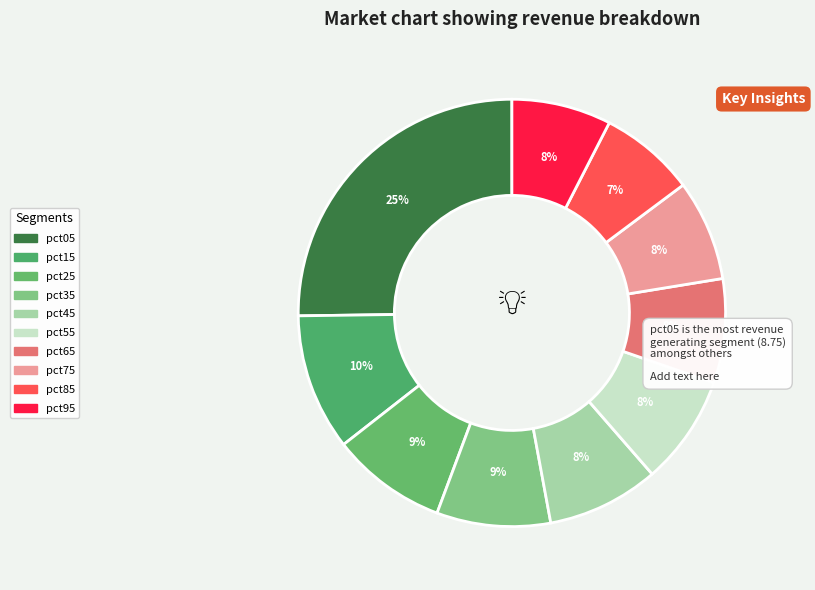

To the nearest percent, what percentage of the pie is pct85?

7%